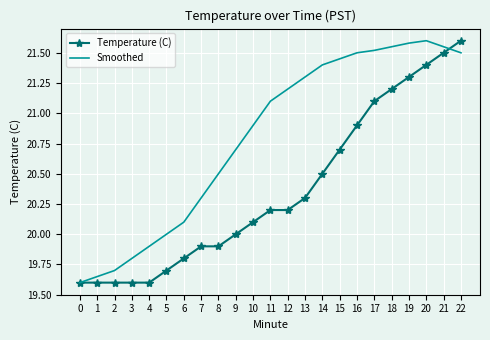

At 22, list the series in order from largest to smallest.

Temperature (C), Smoothed